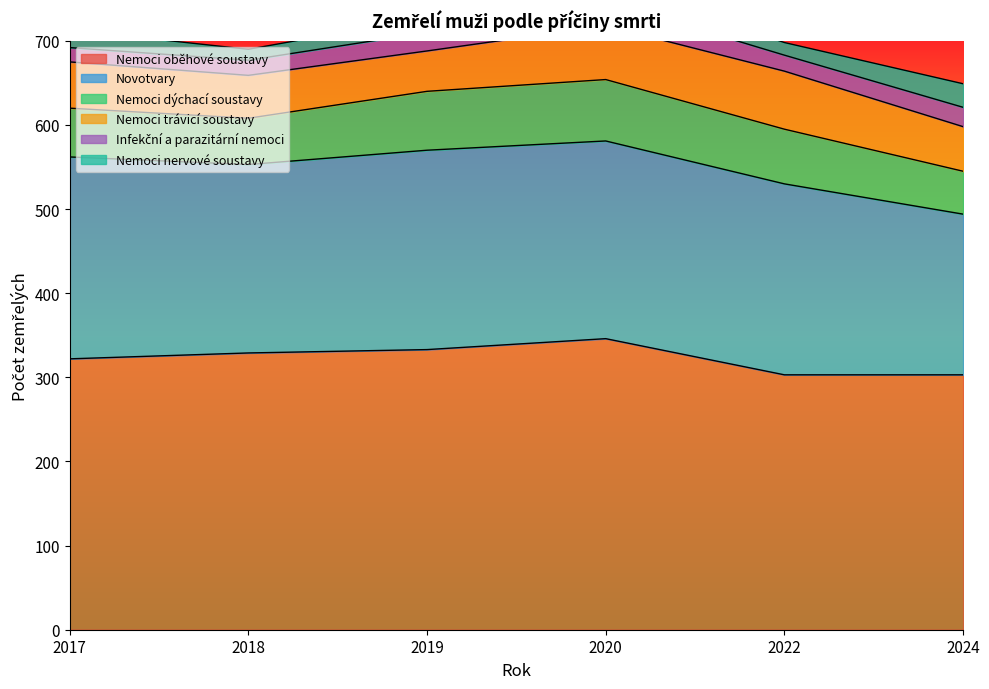

Read the Novotvary value at 2022, to the nearest 10.

230